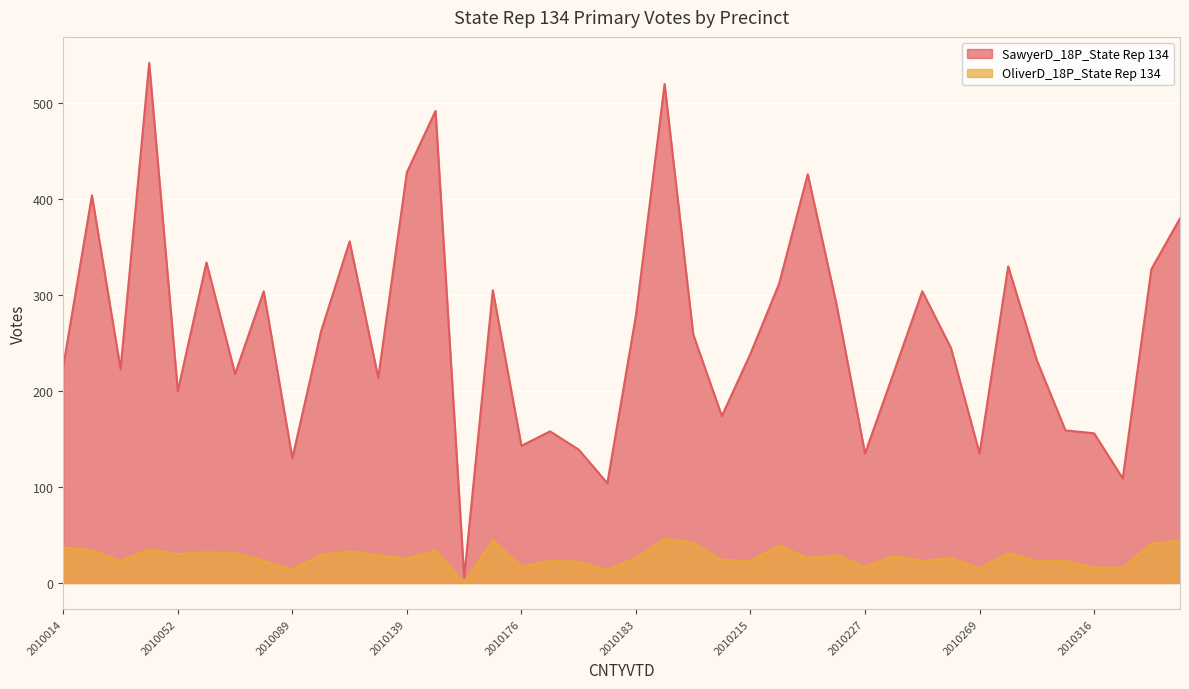

What is the approximate value of SawyerD_18P_State Rep 134 at 2010128, to the nearest 50?

250